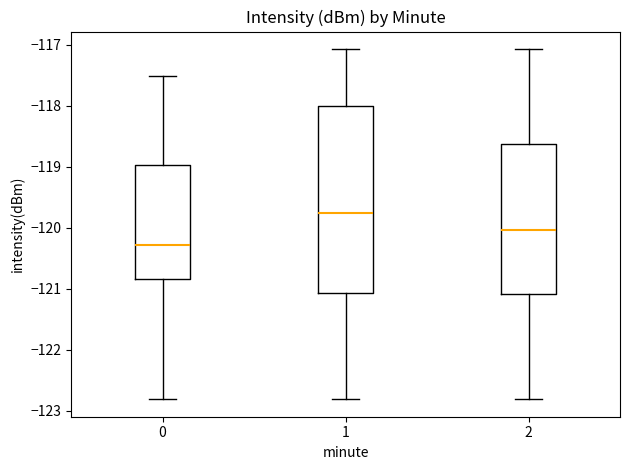

Reading left to right, read every box against the y-axis: the position of its median line, the range the box covers, and the ends of its whiskers. The values are not printed on the chart, so give them approximately, as read against the axis.

0: median -120.3, box -120.9 to -119.0, whiskers -122.8 to -117.5
1: median -119.8, box -121.1 to -118.0, whiskers -122.8 to -117.1
2: median -120.0, box -121.1 to -118.6, whiskers -122.8 to -117.1